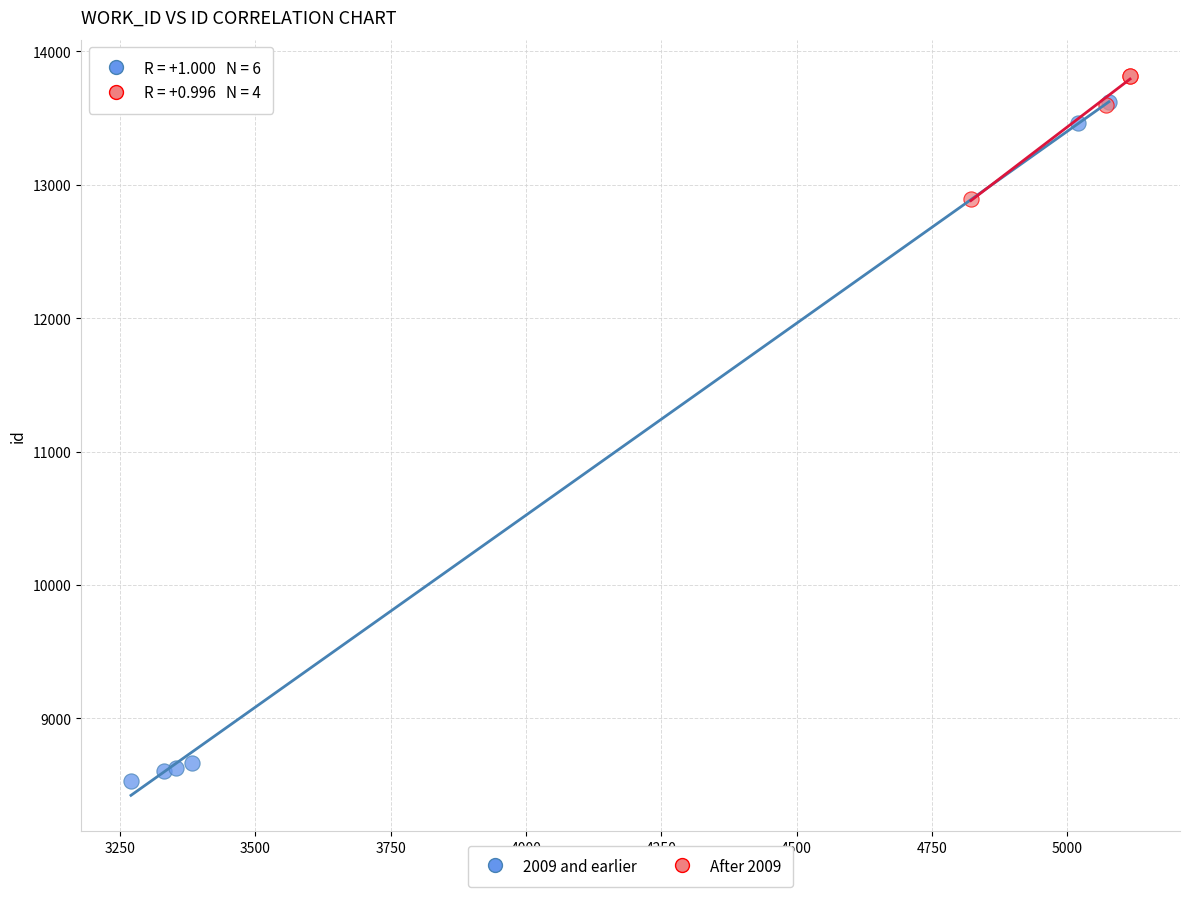

Which series contains the lowest Y value?

2009 and earlier